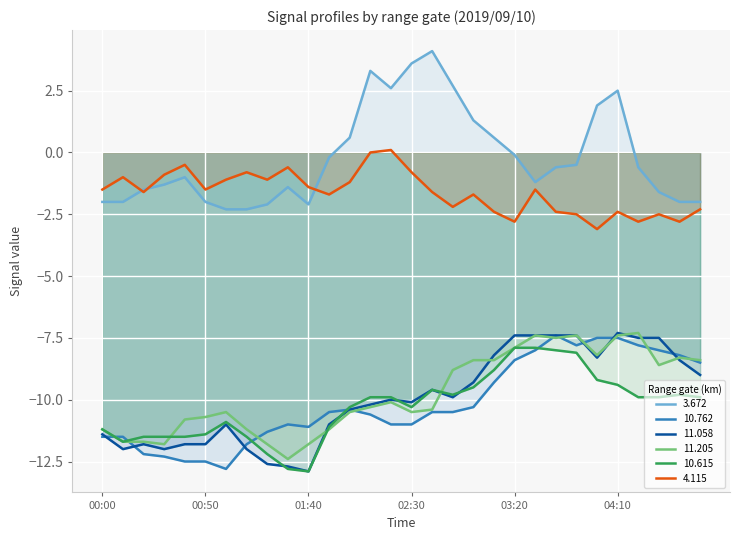

What position from the left is 00:00?

1